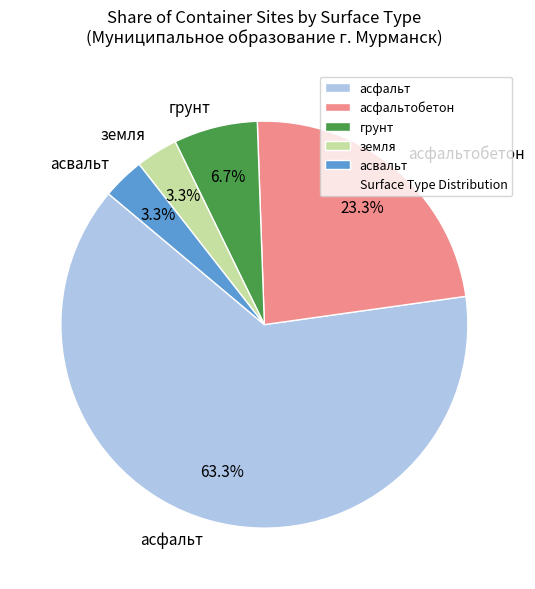

Is there a majority slice in this chart?

Yes